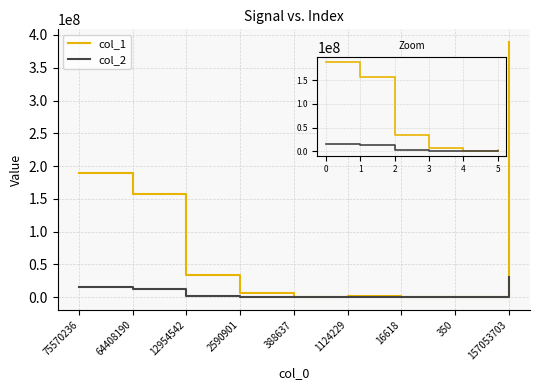

True or false: col_1 has a value of 267439976 at 64408190.

False